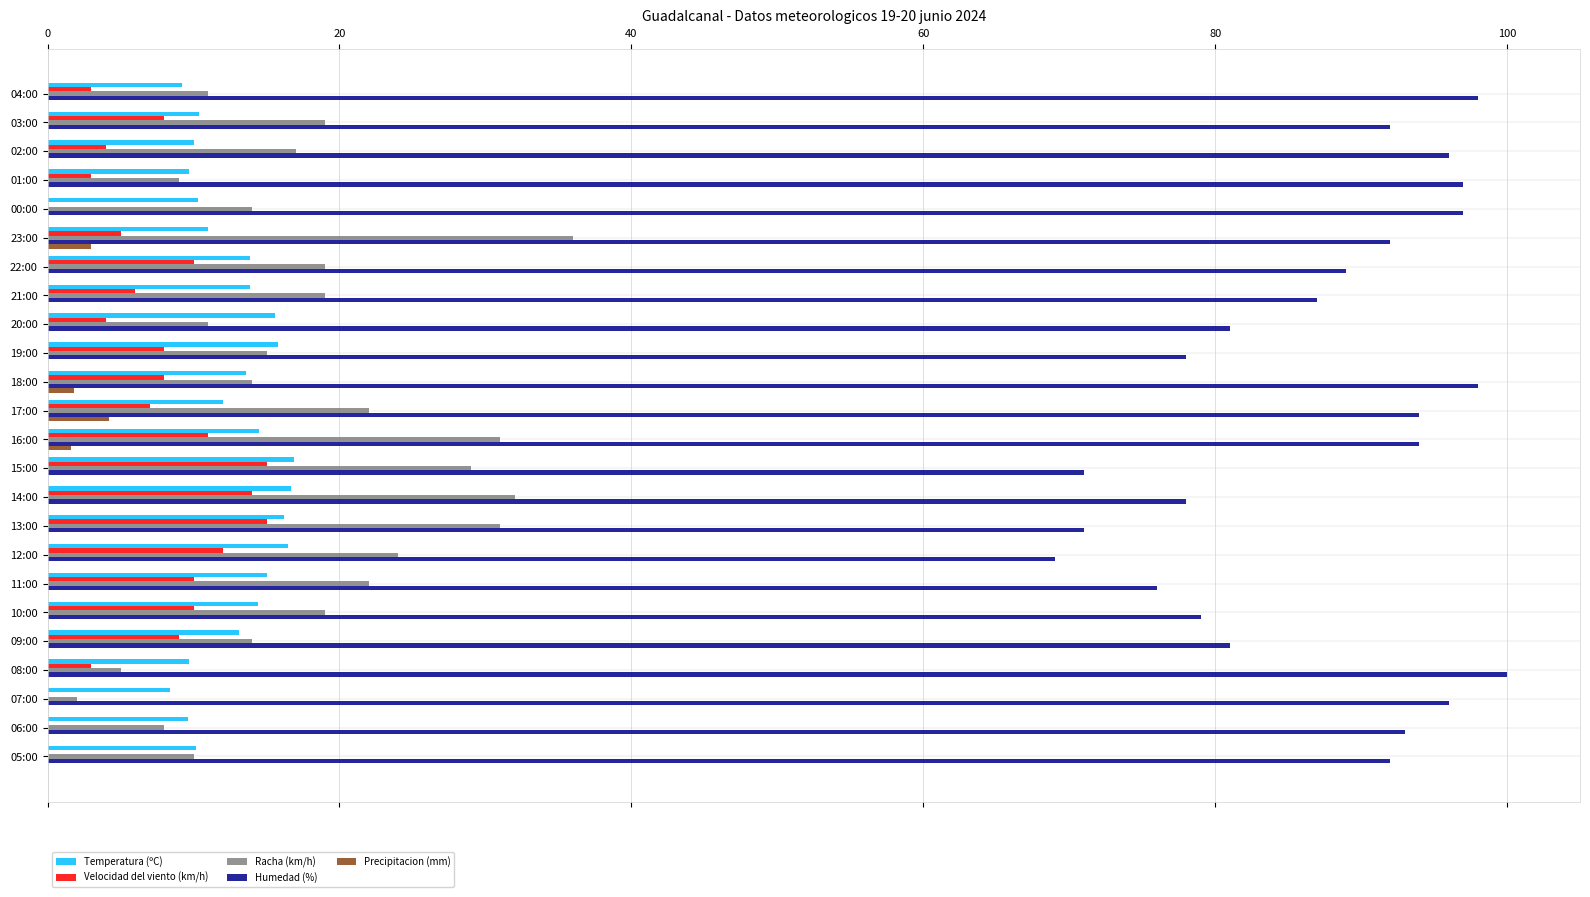

What is the total value across all series at 15:00?

131.9